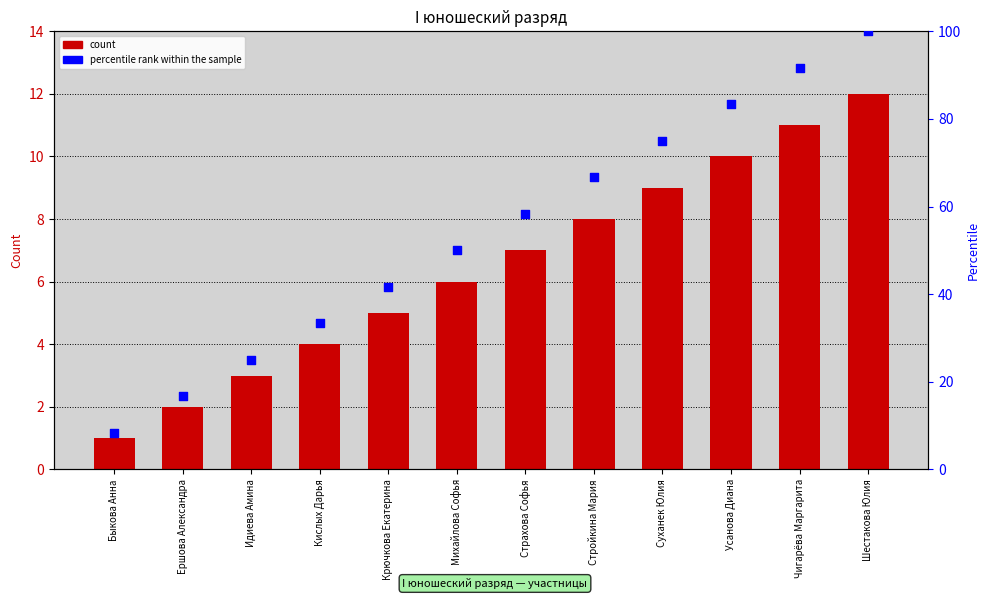

Which series reaches the maximum Y coordinate?

percentile rank within the sample